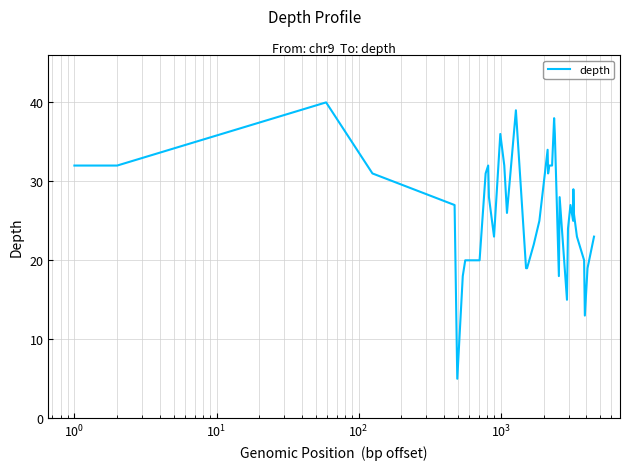

Reading left to right, what are all the values shown in this chart?

32	32	40	31	27	5	18	20	20	31	32	28	23	36	32	26	39	19	19	22	25	34	31	32	32	38	36	18	28	15	24	27	25	29	26	23	20	13	19	23